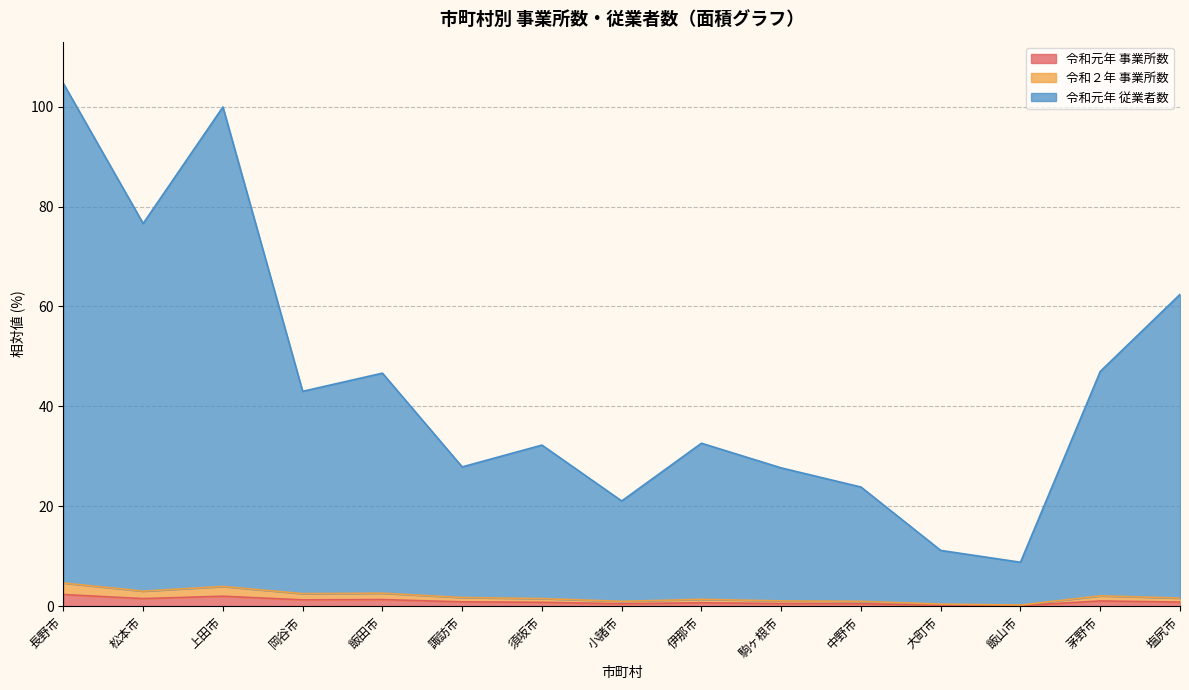

What is the average value of the 令和元年 従業者数 series?

44.4